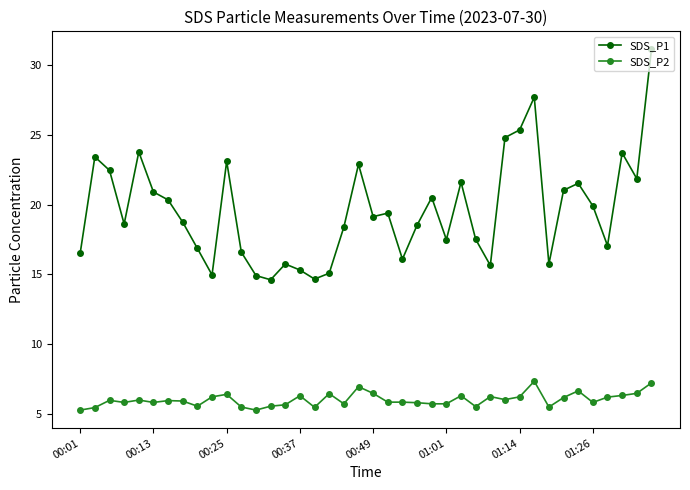

True or false: SDS_P1 and SDS_P2 intersect in this chart.

False